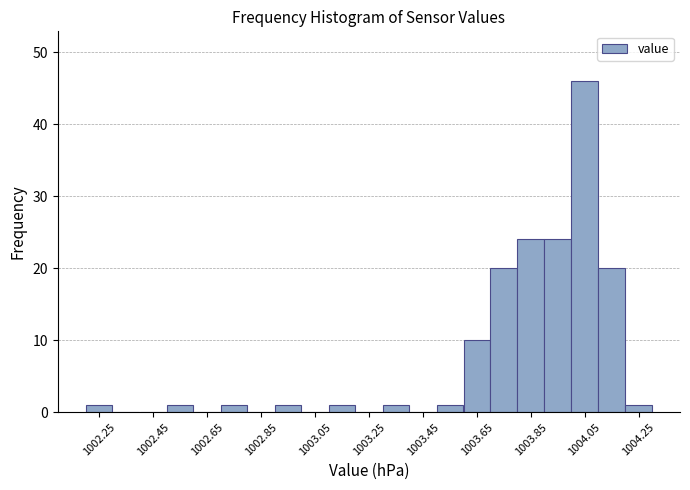

Reading left to right, list every bar in this chart as the range it spans on the x-axis followed by its height. The values are not printed on the chart, so give them approximately, as read against the axis.

1002.2 to 1002.3: 1
1002.3 to 1002.4: 0
1002.4 to 1002.5: 0
1002.5 to 1002.6: 1
1002.6 to 1002.7: 0
1002.7 to 1002.8: 1
1002.8 to 1002.9: 0
1002.9 to 1003.0: 1
1003.0 to 1003.1: 0
1003.1 to 1003.2: 1
1003.2 to 1003.3: 0
1003.3 to 1003.4: 1
1003.4 to 1003.5: 0
1003.5 to 1003.6: 1
1003.6 to 1003.7: 10
1003.7 to 1003.8: 20
1003.8 to 1003.9: 24
1003.9 to 1004.0: 24
1004.0 to 1004.1: 46
1004.1 to 1004.2: 20
1004.2 to 1004.3: 1